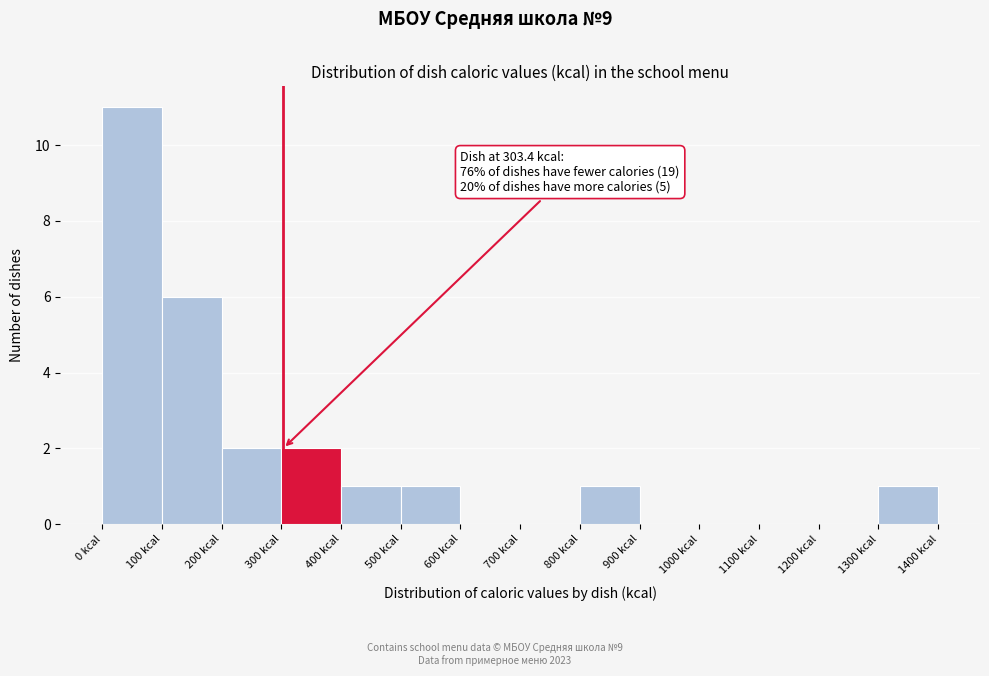

Over which range of the x-axis is the bar tallest?

0 to 100